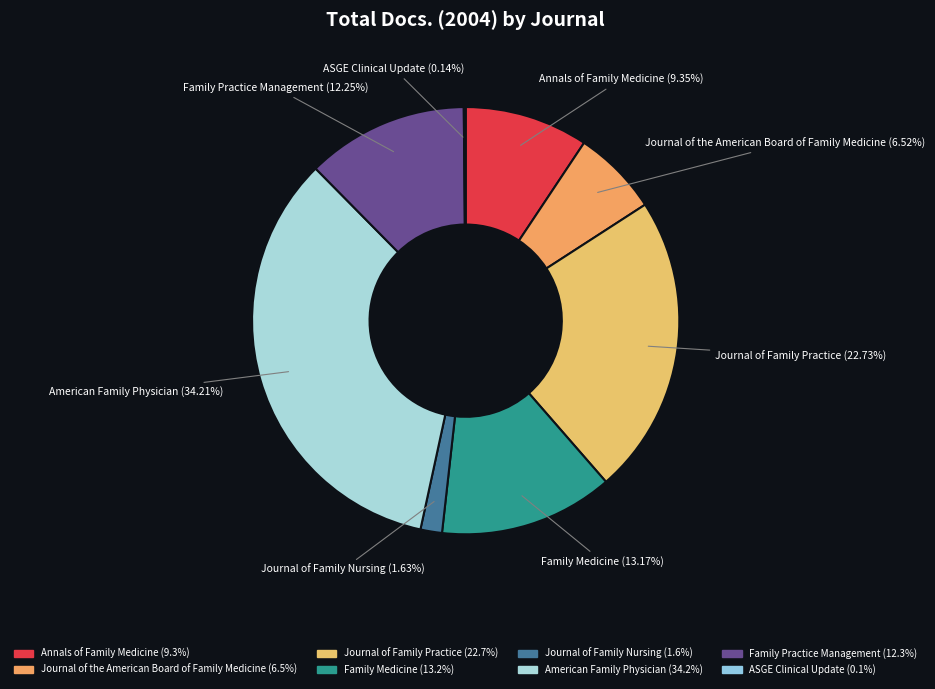

Combined, what portion of the pie is Annals of Family Medicine and Family Practice Management?

21.6%